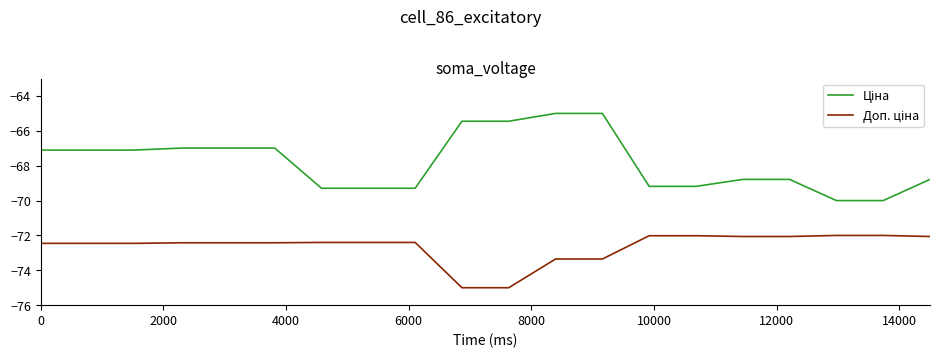

What is the minimum value shown in the chart?

-75.0